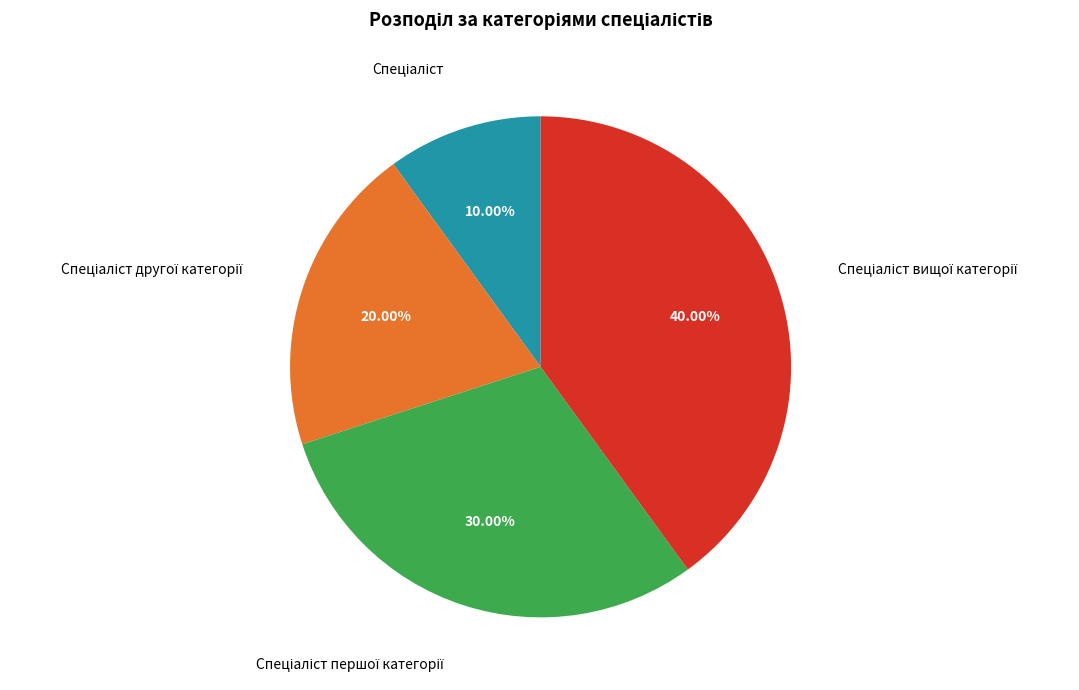

To the nearest percent, what is the difference between the largest and smallest slice percentages?

30%